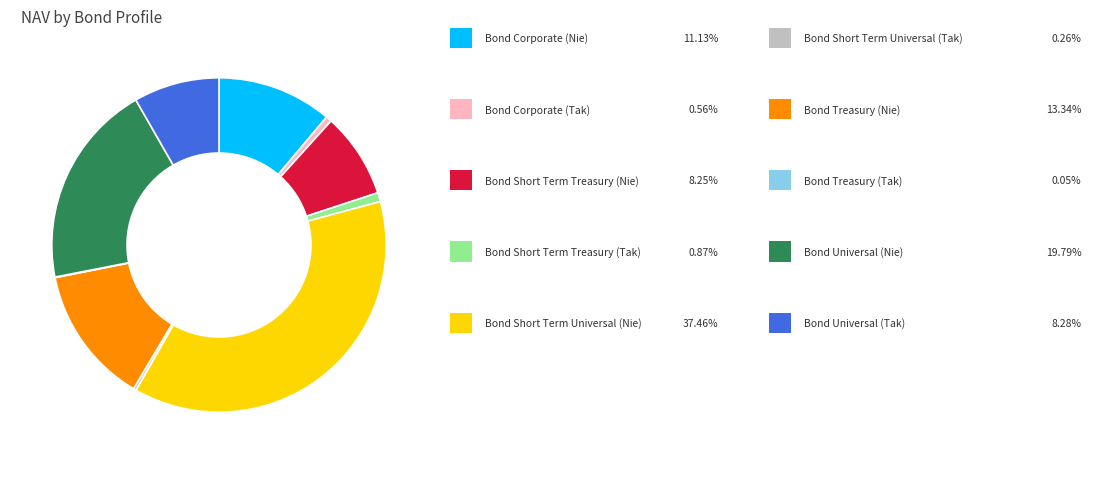

Is there a majority slice in this chart?

No